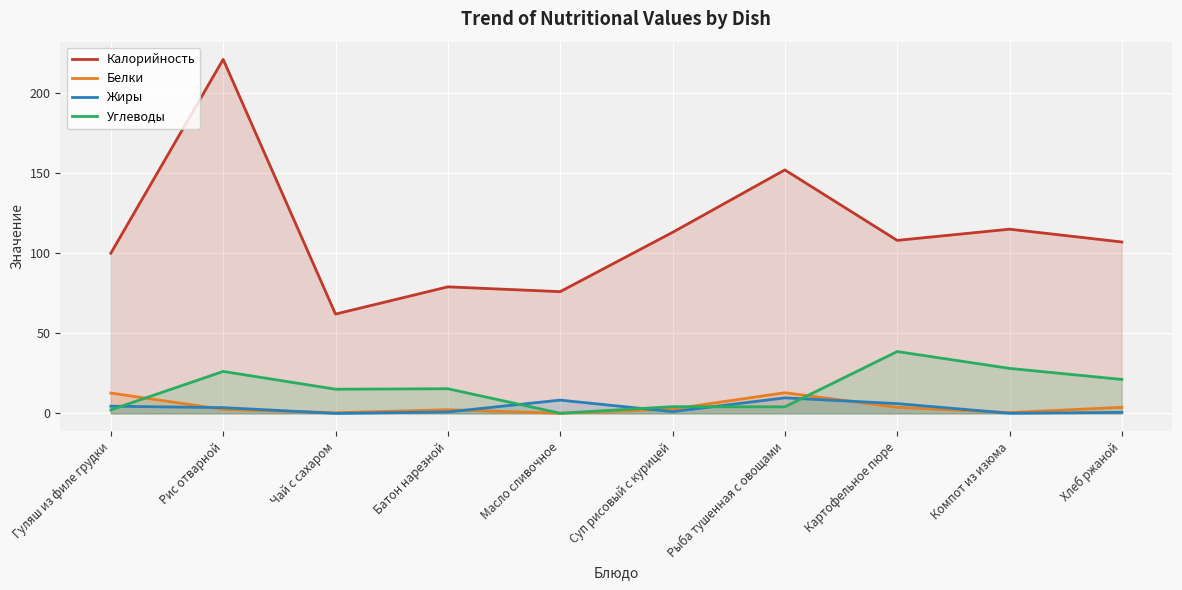

Does the chart display data point markers on the line(s)?

No